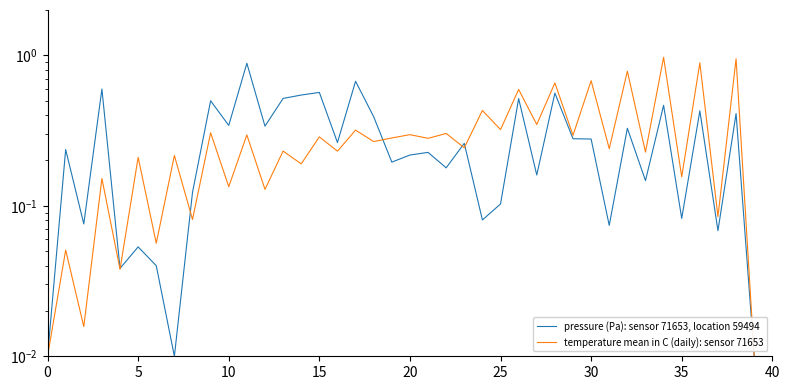

Which series has the largest range (max minus min)?

temperature mean in C (daily): sensor 71653